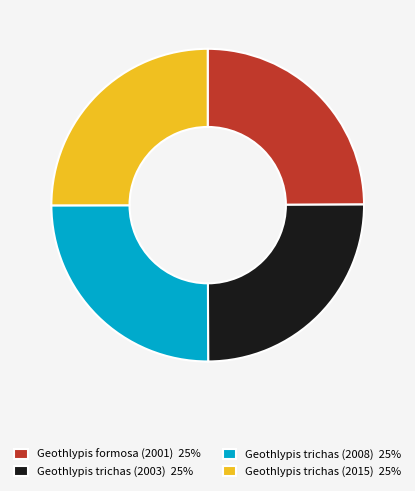

Count the number of slices in the pie.

4